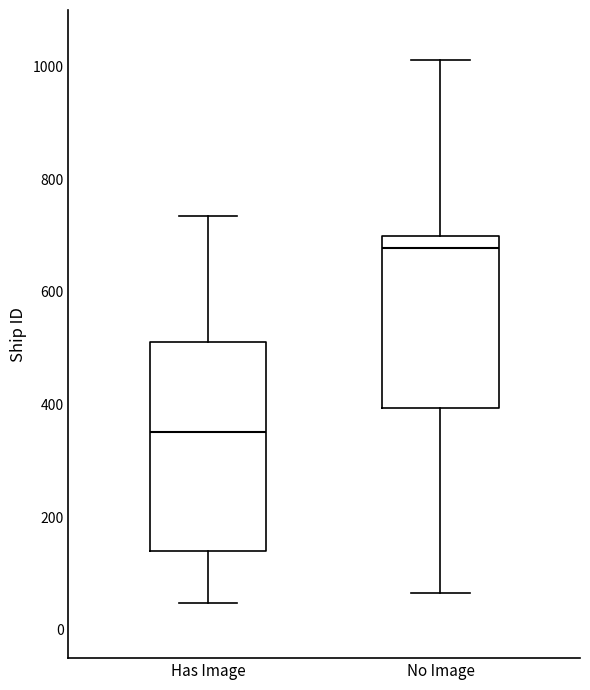

Which box's median line is the lowest?

Has Image